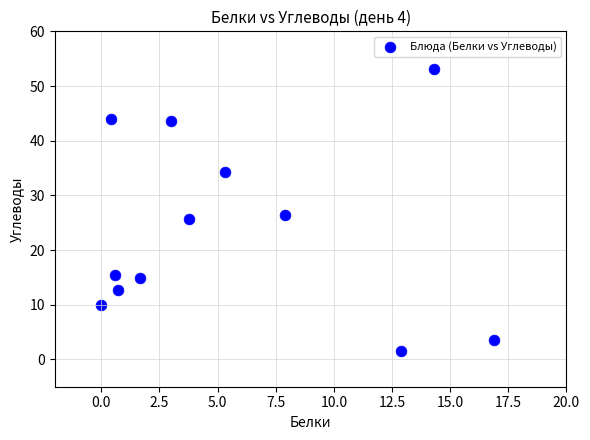

What is the range of Y values (max minus min)?

51.6